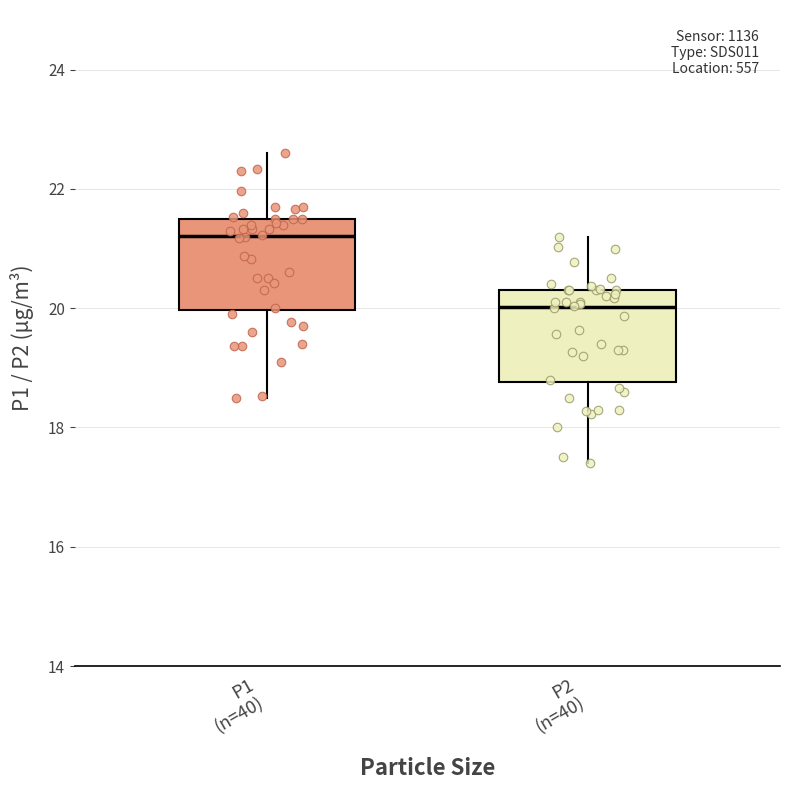

Where is the upper edge of the box for P2 (n=40) on the y-axis? The values are not printed on the chart, so give them approximately, as read against the axis.

20.4